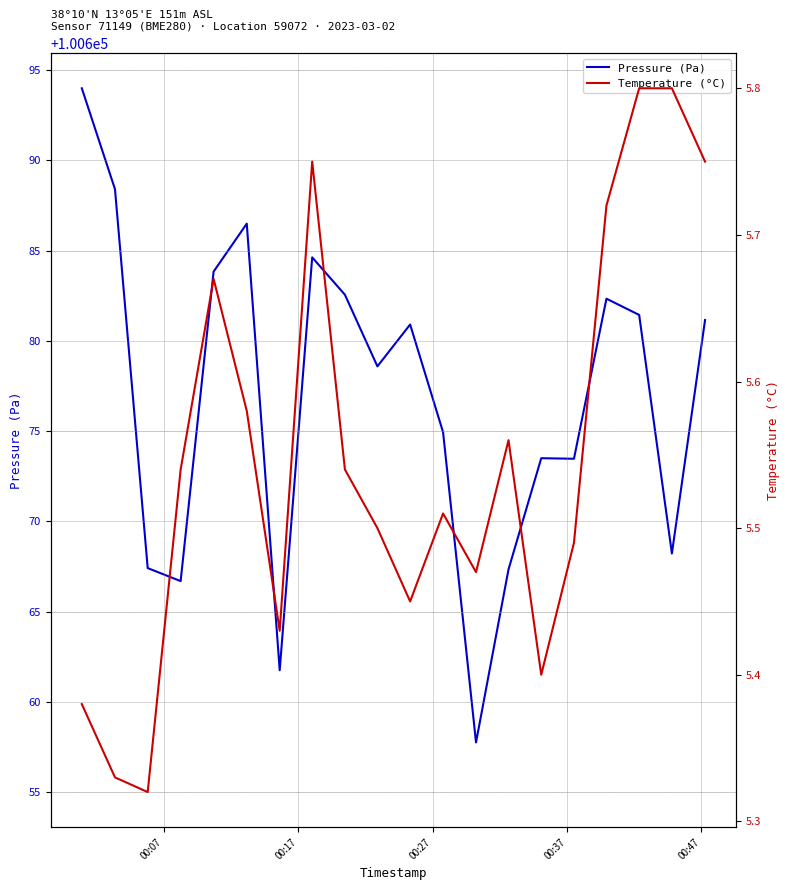

Reading left to right, extract all data points from this chart.

Pressure (Pa): 100694.0	100688.4	100667.4	100666.7	100683.8	100686.5	100661.8	100684.6	100682.6	100678.6	100680.9	100674.9	100657.8	100667.3	100673.5	100673.5	100682.3	100681.4	100668.2	100681.2
Temperature (°C): 5.4	5.3	5.3	5.5	5.7	5.6	5.4	5.8	5.5	5.5	5.5	5.5	5.5	5.6	5.4	5.5	5.7	5.8	5.8	5.8